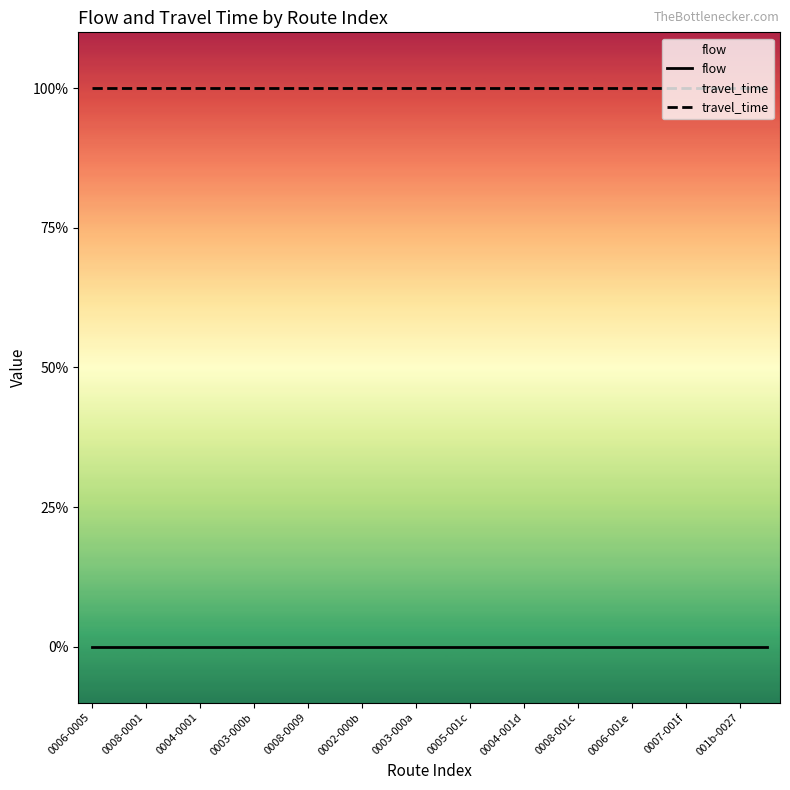

Which series has the largest range (max minus min)?

flow